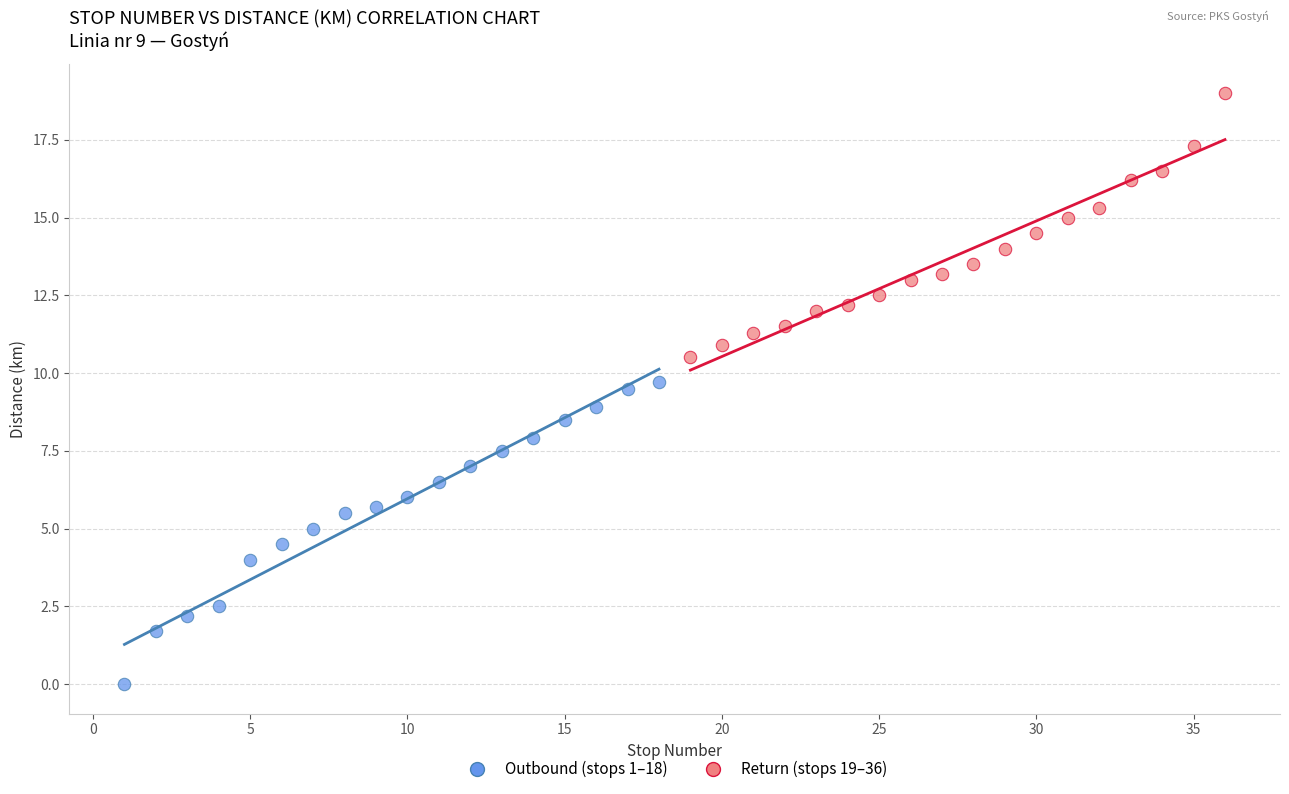

Which series contains the lowest Y value?

Outbound (stops 1–18)